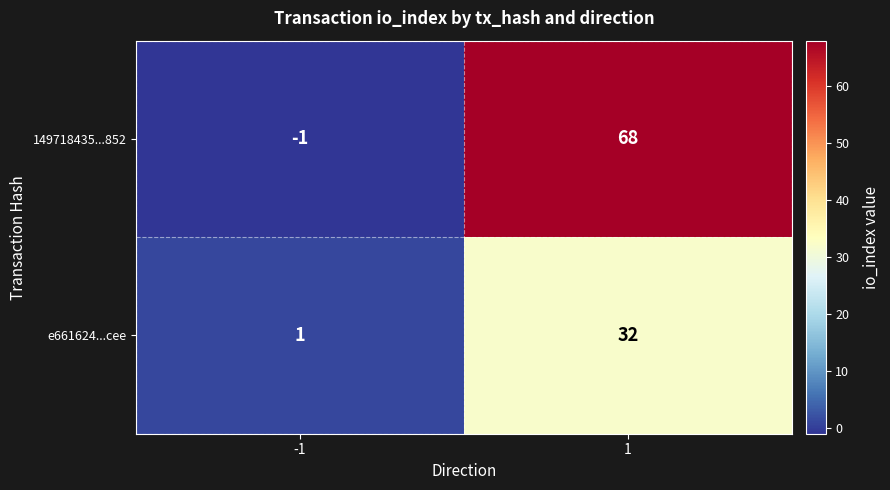

Is it true that e661624...cee equals 51 at 1?

False